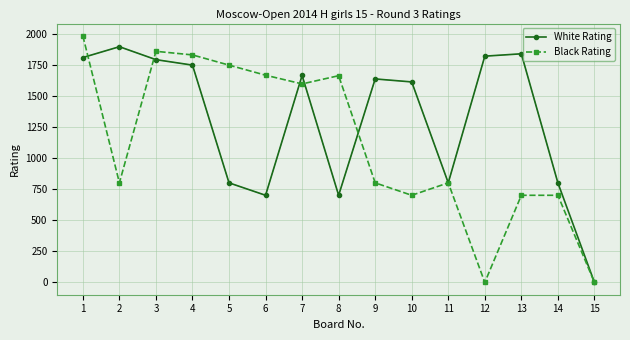

What is the maximum value shown in the chart?

1981